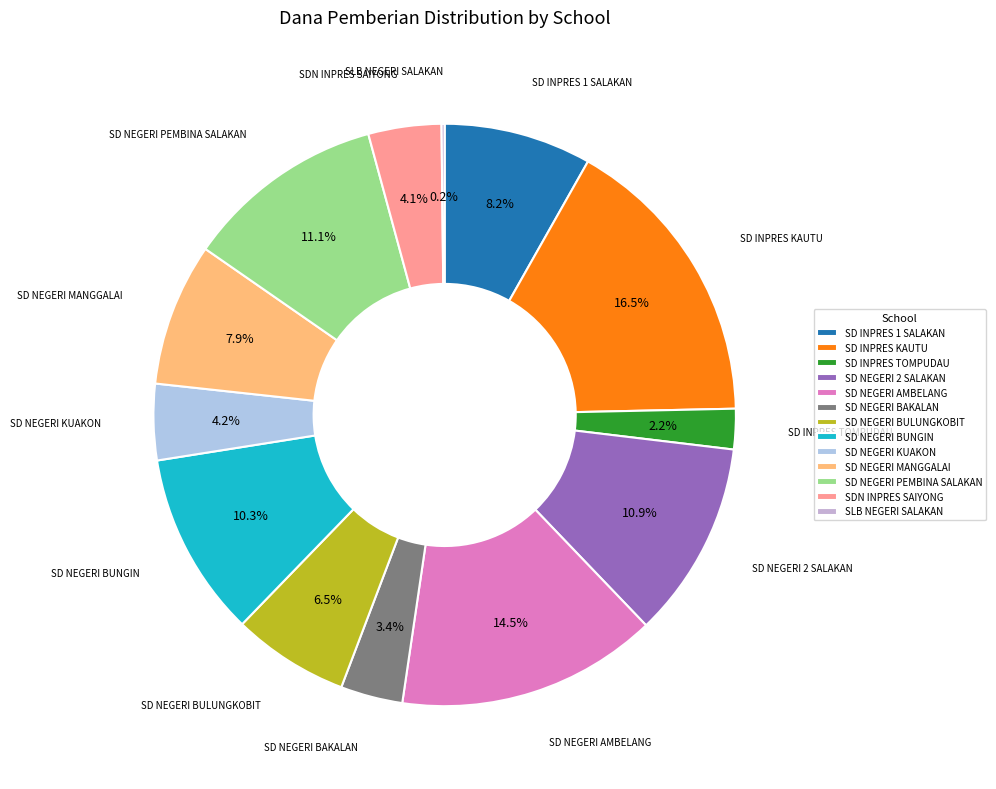

Combined, what portion of the pie is SD NEGERI AMBELANG and SD INPRES 1 SALAKAN?

22.7%